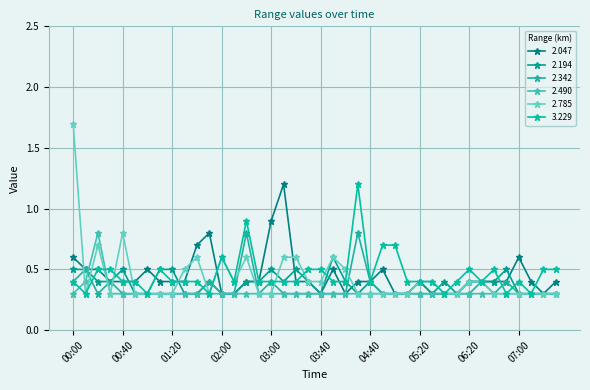

Which series has the largest total across all categories?

3.229